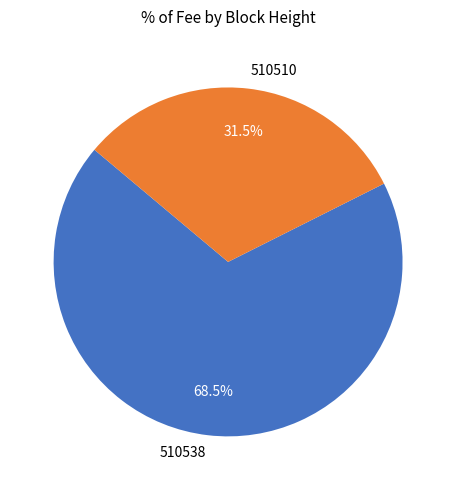

Is the sum of 510538 and 510510 greater than half?

Yes